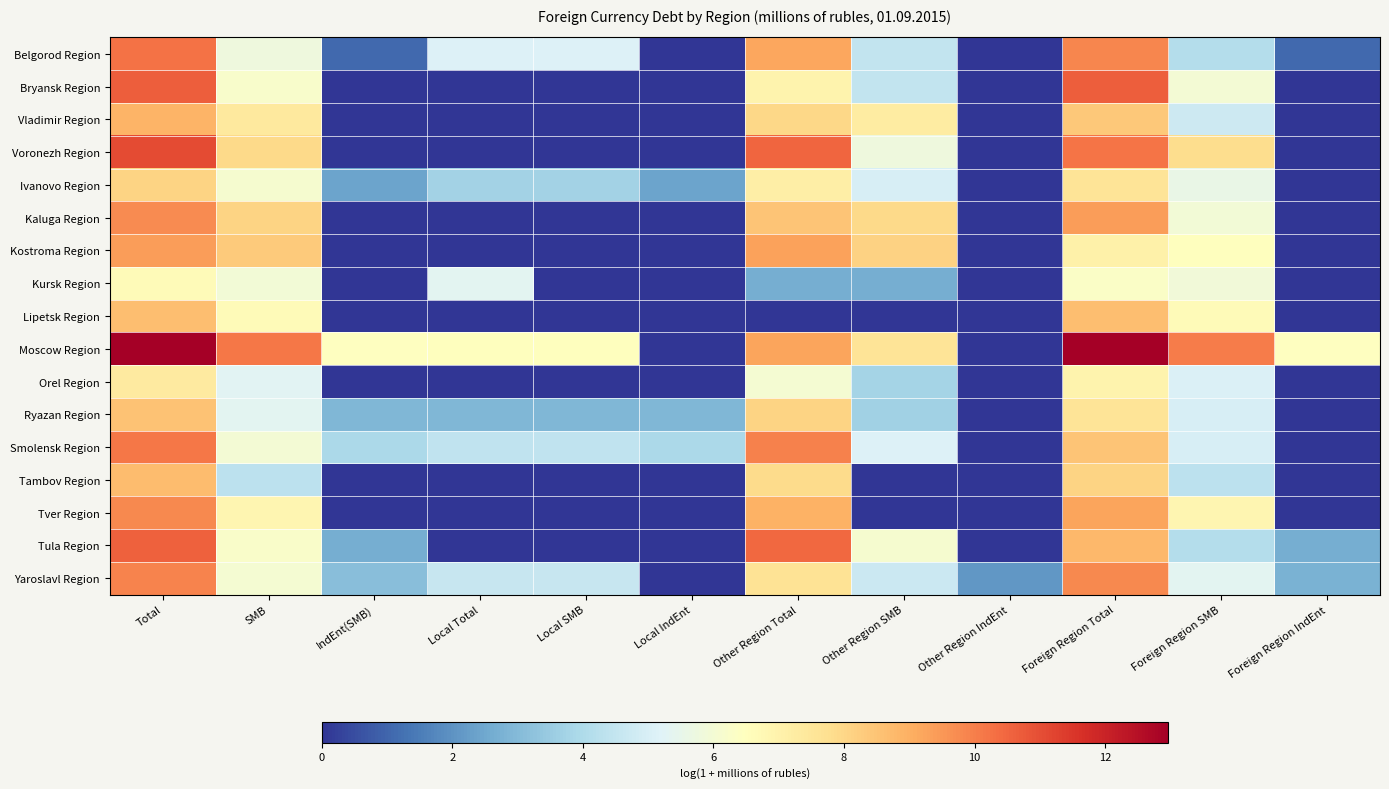

Rank the series by their maximum value, from lowest to highest.

Kursk Region, Orel Region, Ivanovo Region, Ryazan Region, Lipetsk Region, Tambov Region, Vladimir Region, Kostroma Region, Kaluga Region, Tver Region, Yaroslavl Region, Smolensk Region, Belgorod Region, Tula Region, Bryansk Region, Voronezh Region, Moscow Region